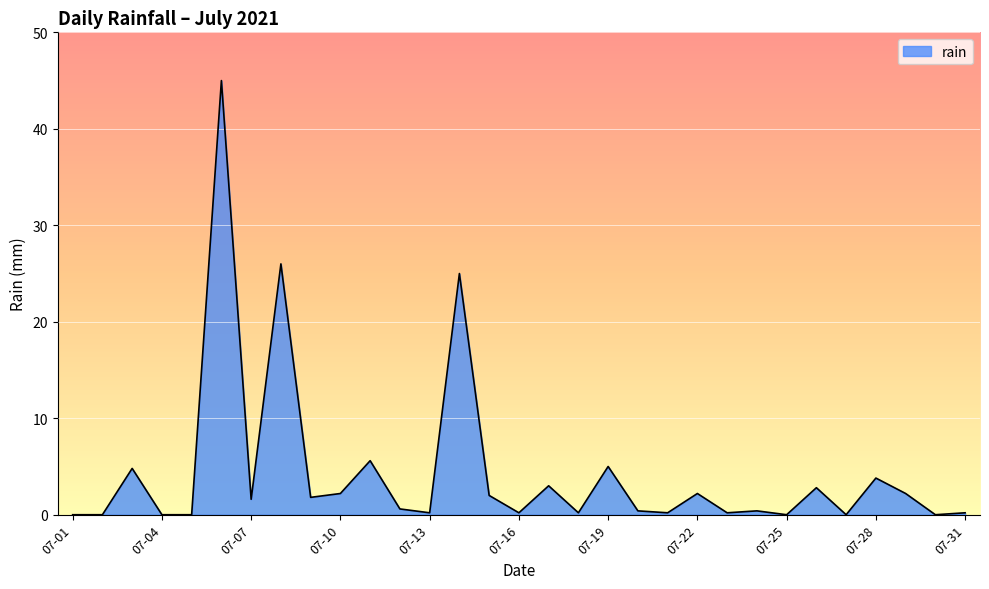

What is the difference between the maximum and minimum values?

45.0